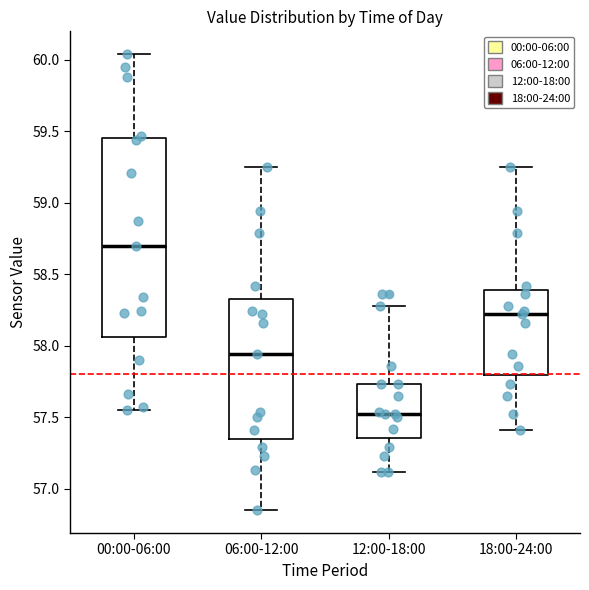

Reading left to right, transcribe this box plot: for each box, give where its median line is, the range the box spans, and where its two whiskers end, as read against the y-axis. The values are not printed on the chart, so give them approximately, as read against the axis.

00:00-06:00: median 58.70, box 58.05 to 59.45, whiskers 57.55 to 60.05
06:00-12:00: median 57.95, box 57.35 to 58.35, whiskers 56.85 to 59.25
12:00-18:00: median 57.50, box 57.35 to 57.75, whiskers 57.10 to 58.30
18:00-24:00: median 58.20, box 57.80 to 58.40, whiskers 57.40 to 59.25